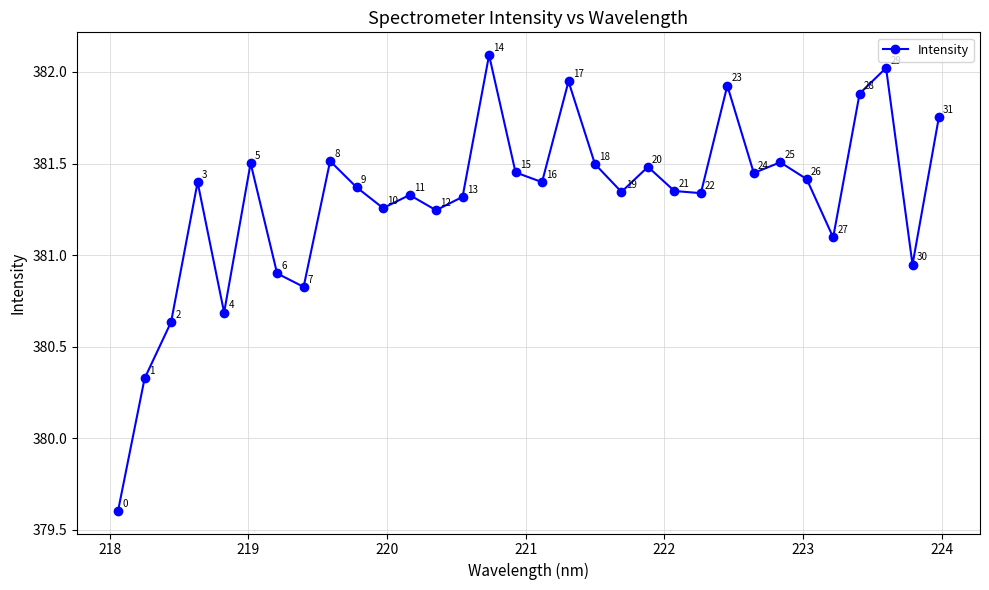

What is the value of the 25th point from the left?

381.4